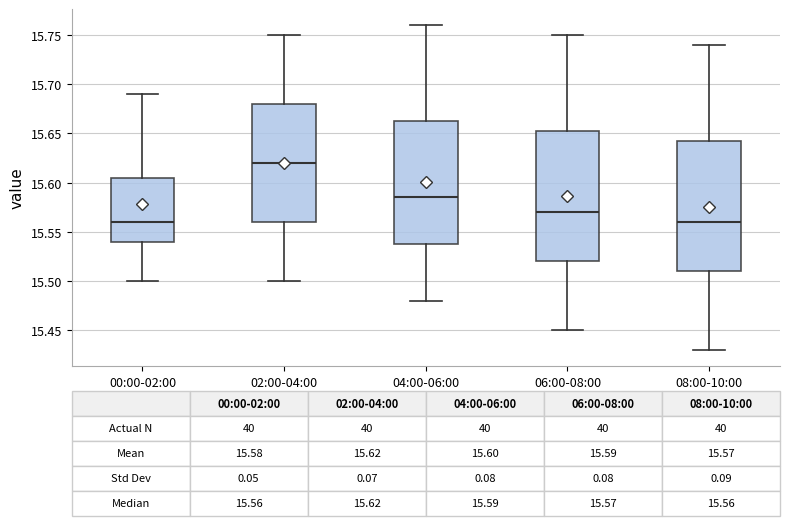

Which box's median line is the highest?

02:00-04:00